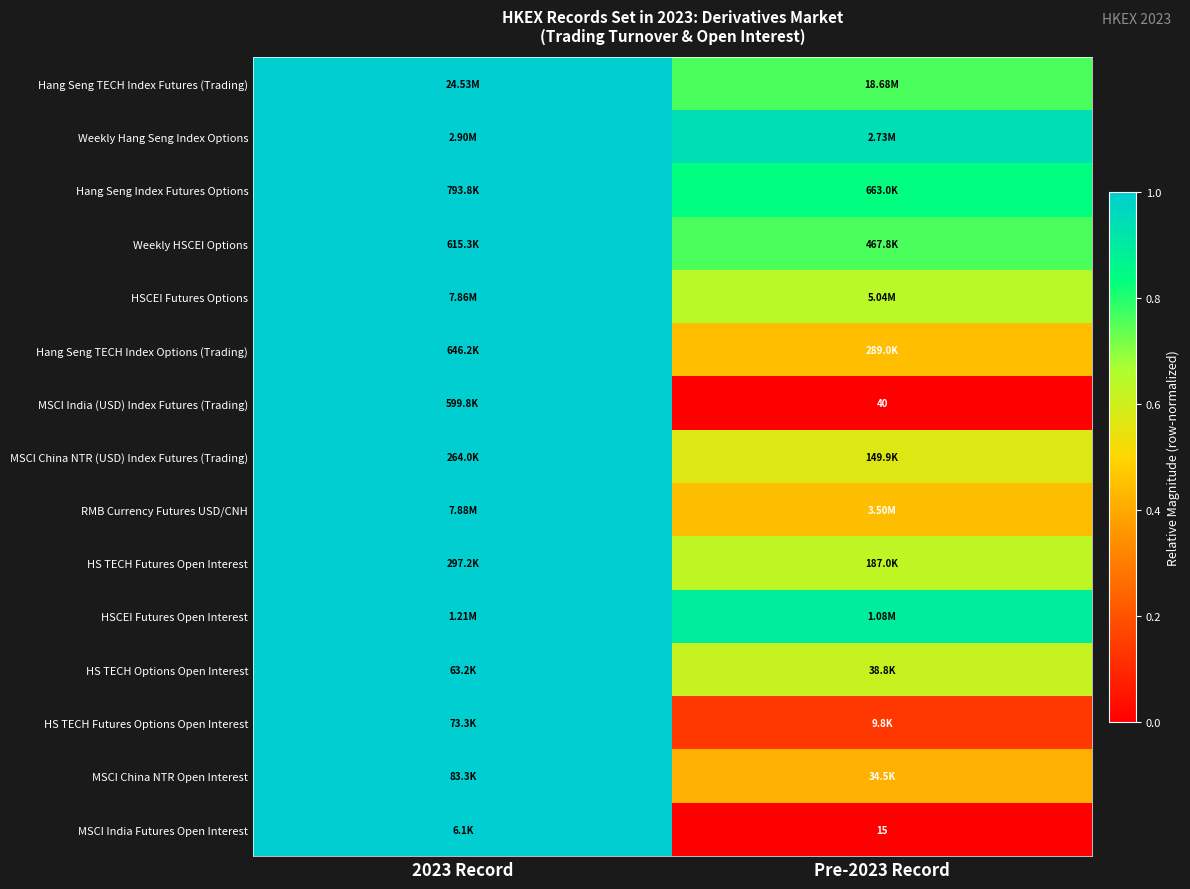

True or false: Hang Seng TECH Index Options (Trading) has a value of 0.1 at Pre-2023 Record.

False